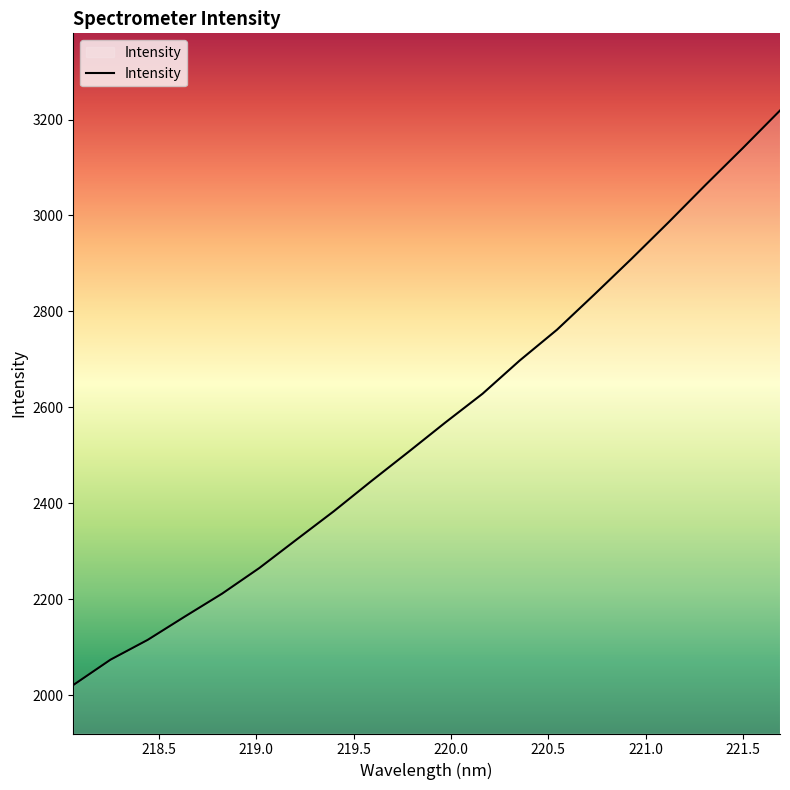

What is the difference between the maximum and minimum values?

1197.9